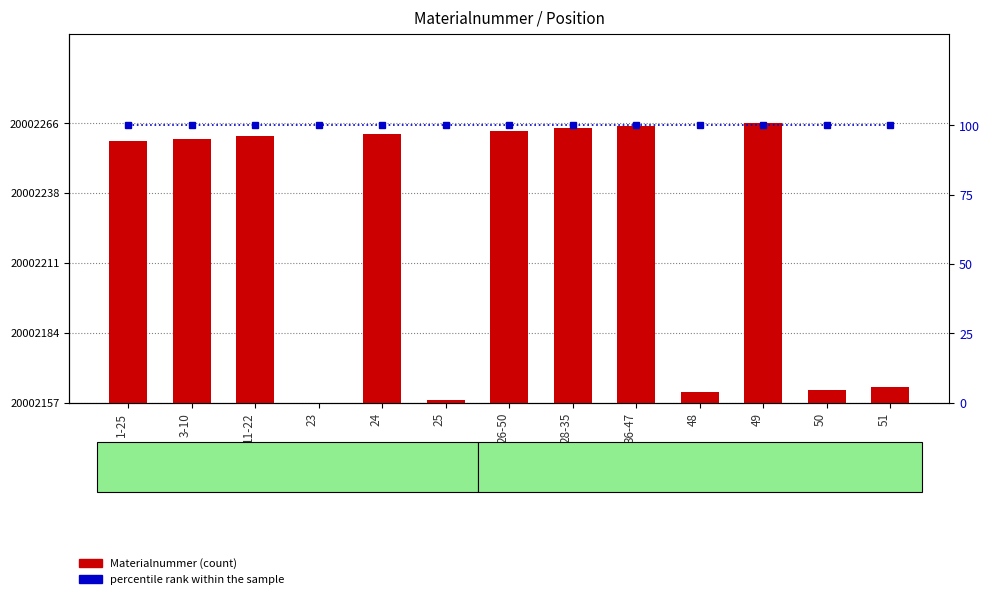

What is the value of the percentile rank within the sample bar at the 6th from the left?

100